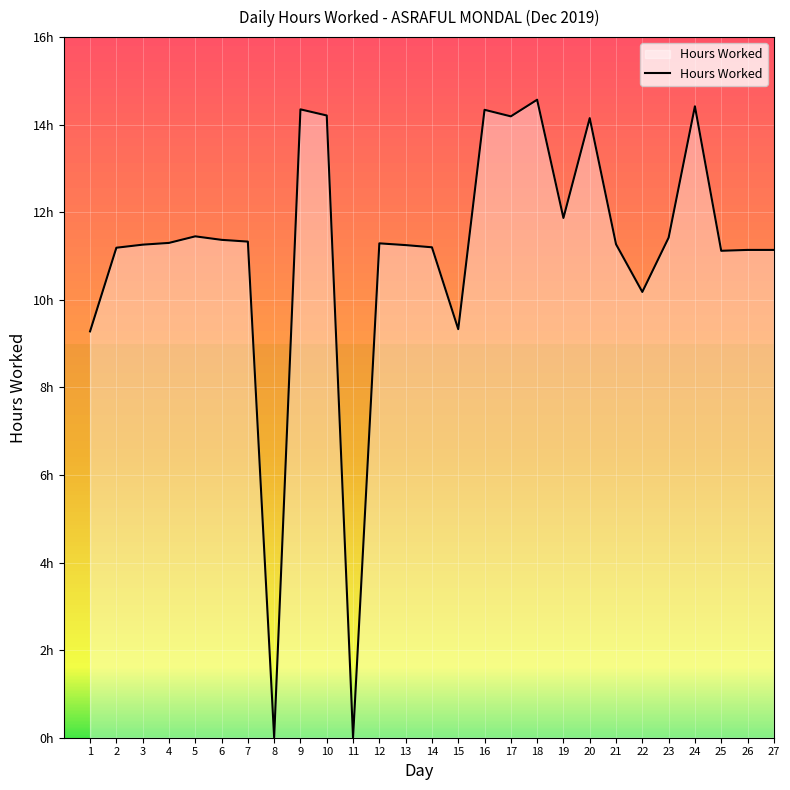

True or false: the data has more than 1 interior local peaks.

True